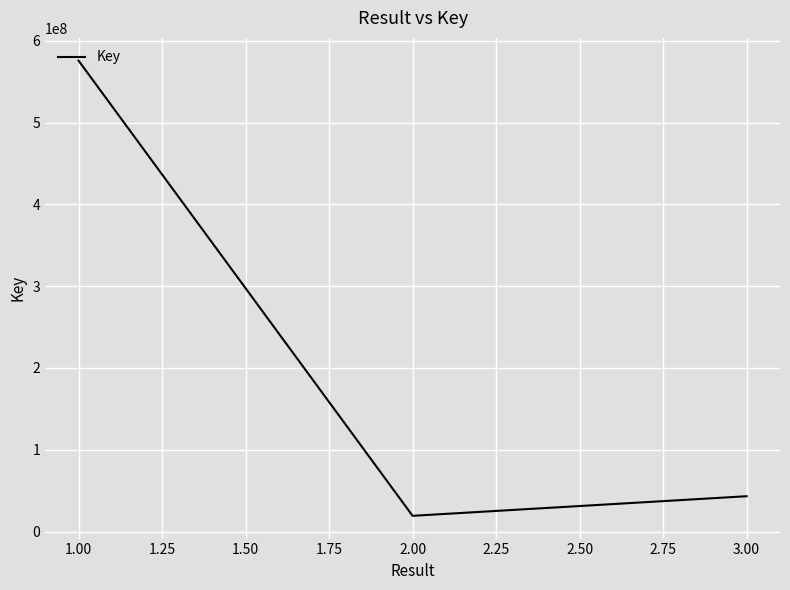

Reading left to right, transcribe all the data shown in this chart.

575693447	19259903	43208660